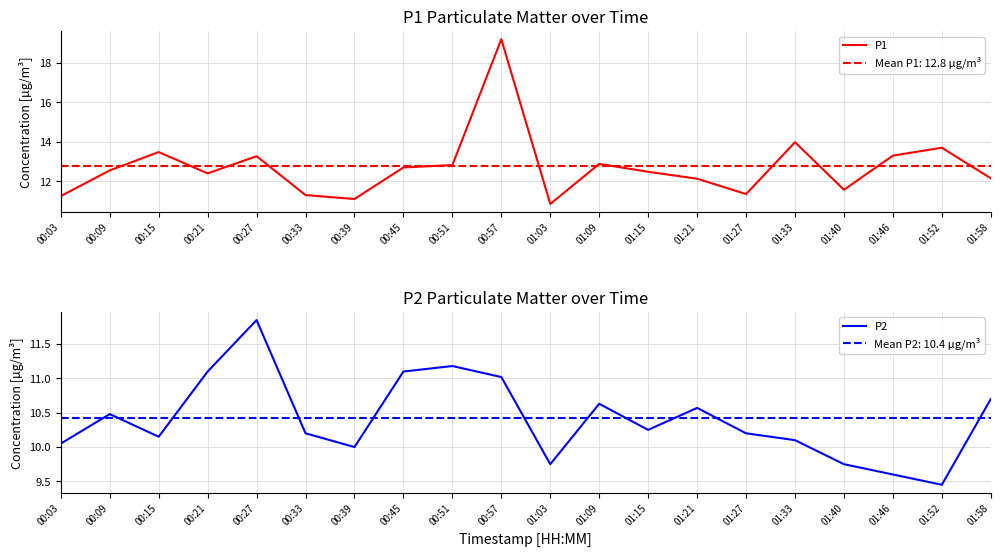

At which label does P1 first exceed 12?

00:09